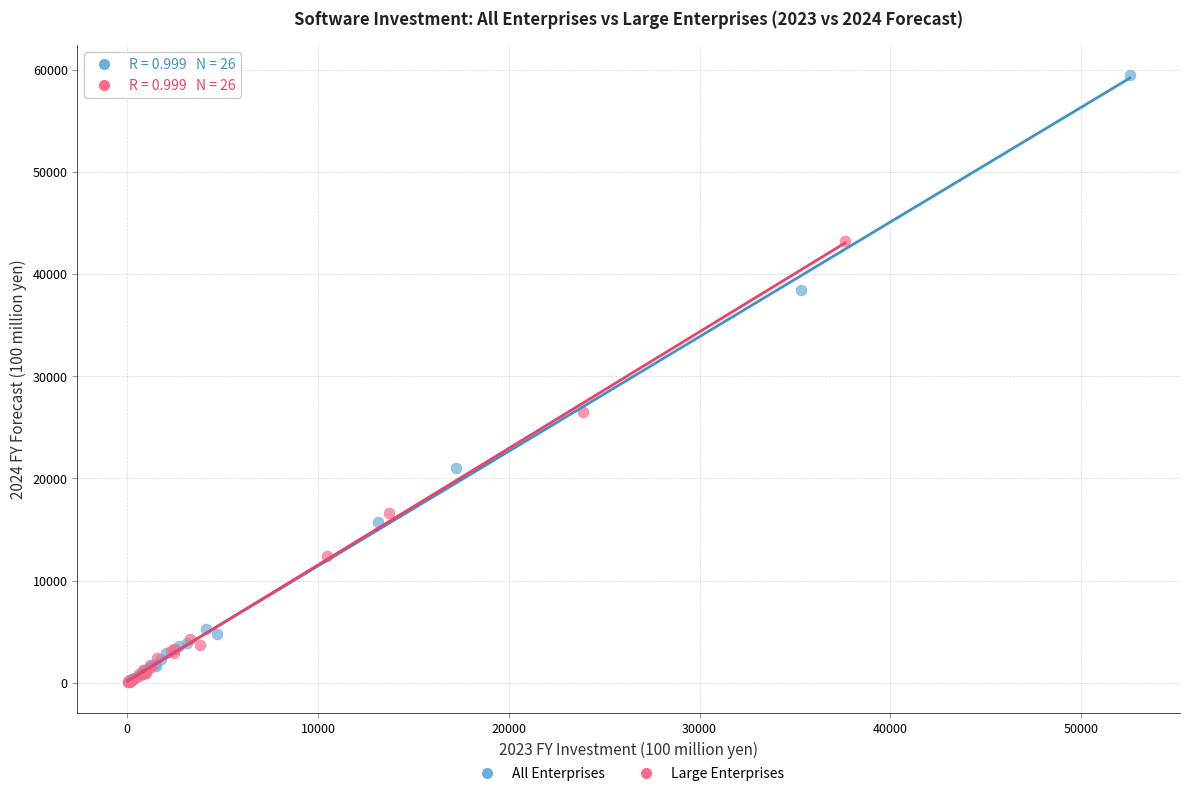

Which series contains the highest Y value?

All Enterprises